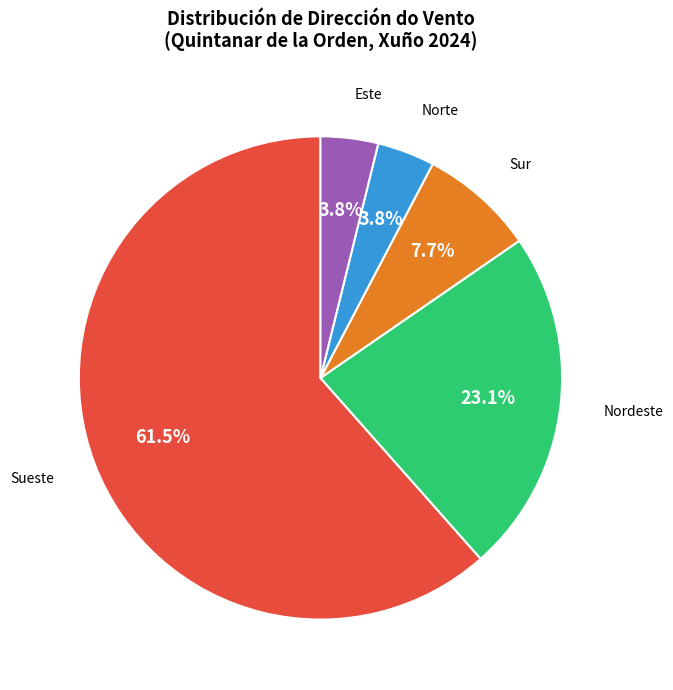

How many segments does this pie chart have?

5